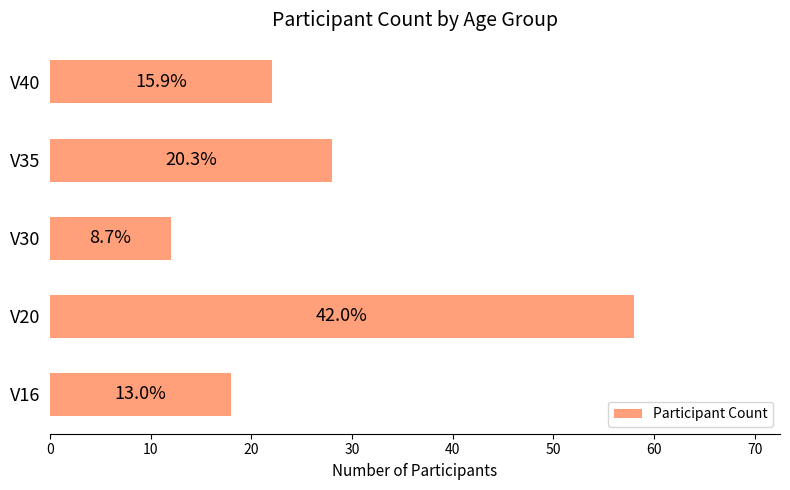

Does the chart contain any negative values?

No